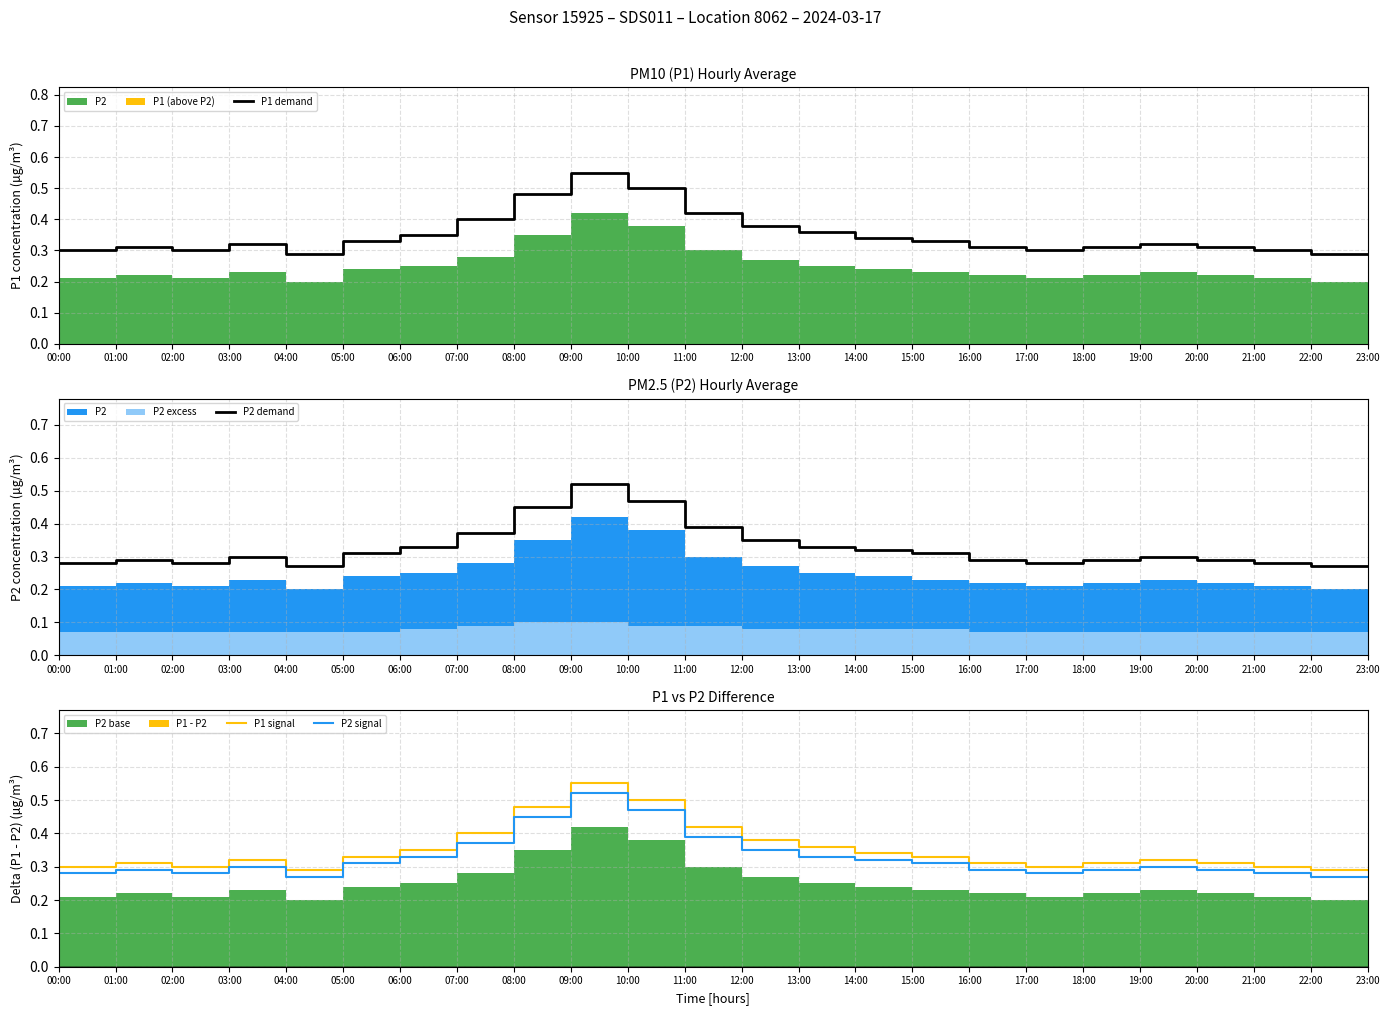

What is the difference between the P1 signal values at 23:00 and 14:00?

0.1